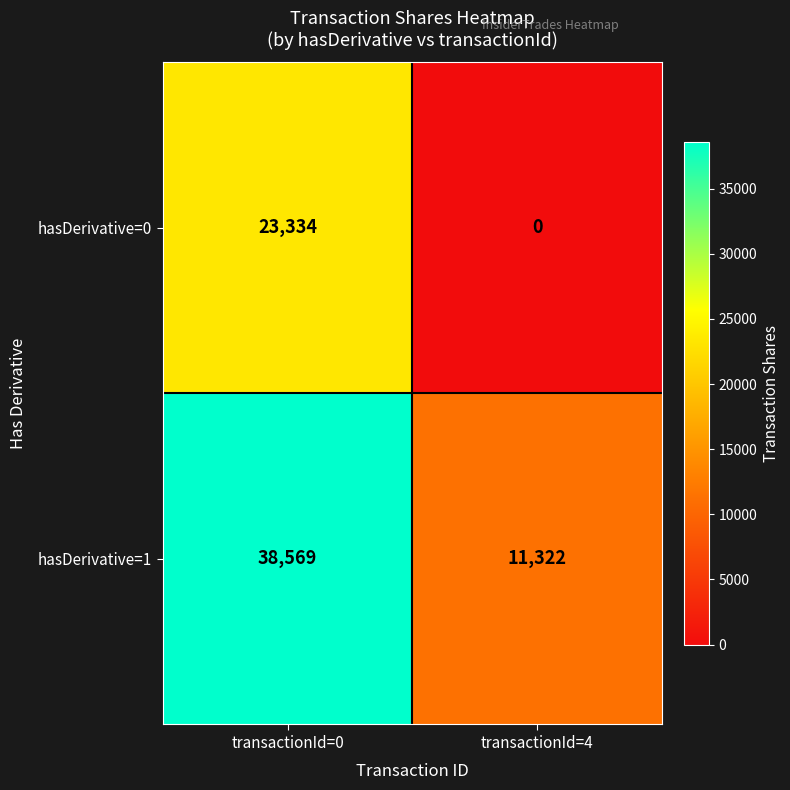

At how many categories does at least one series exceed 33096?

1